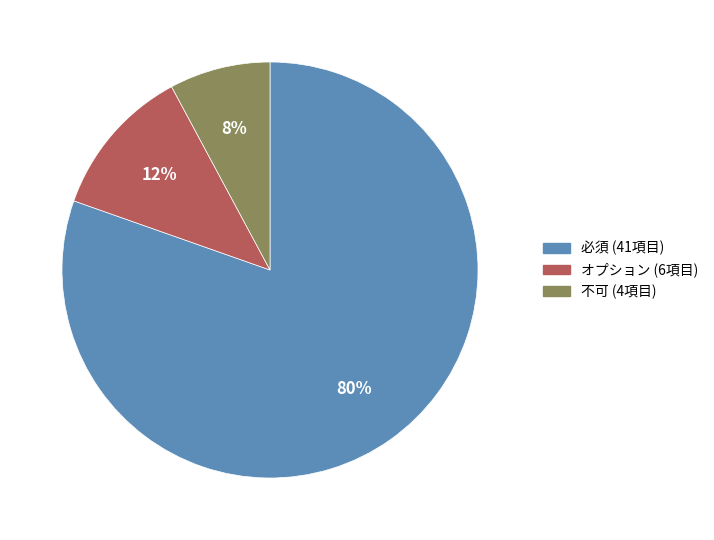

Is there a majority slice in this chart?

Yes